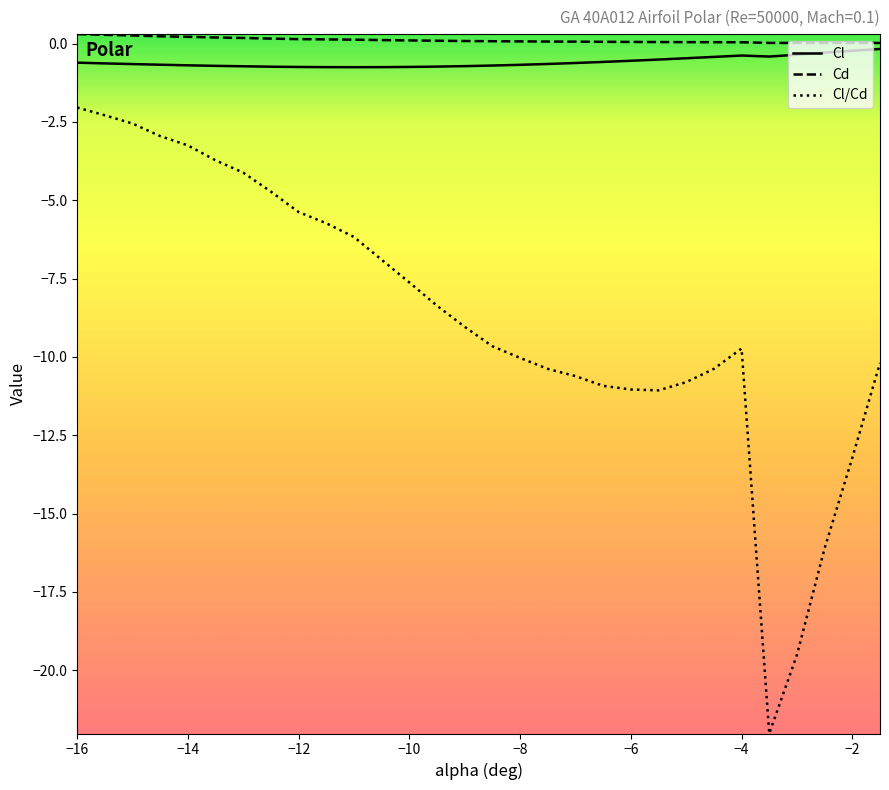

List the series in order of their peak value, highest first.

Cd, Cl, Cl/Cd